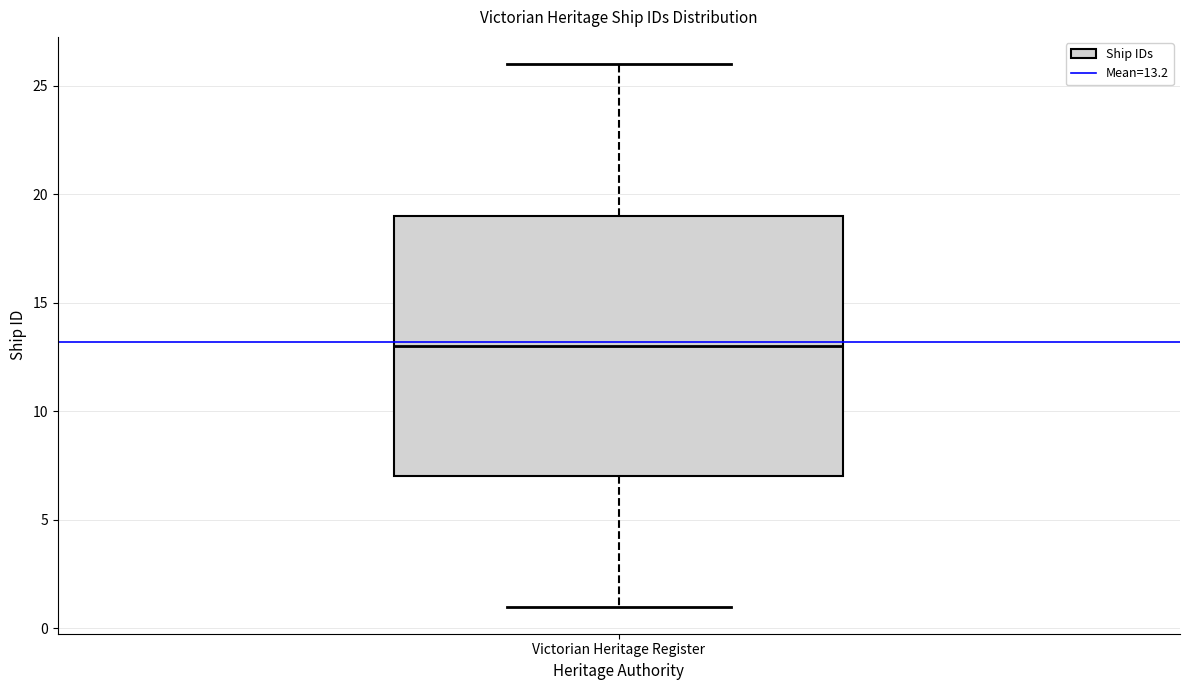

Transcribe this box plot: give where the median line is, the range the box spans, and where the two whiskers end, as read against the y-axis. The values are not printed on the chart, so give them approximately, as read against the axis.

median 13, box 7 to 19, whiskers 1 to 26